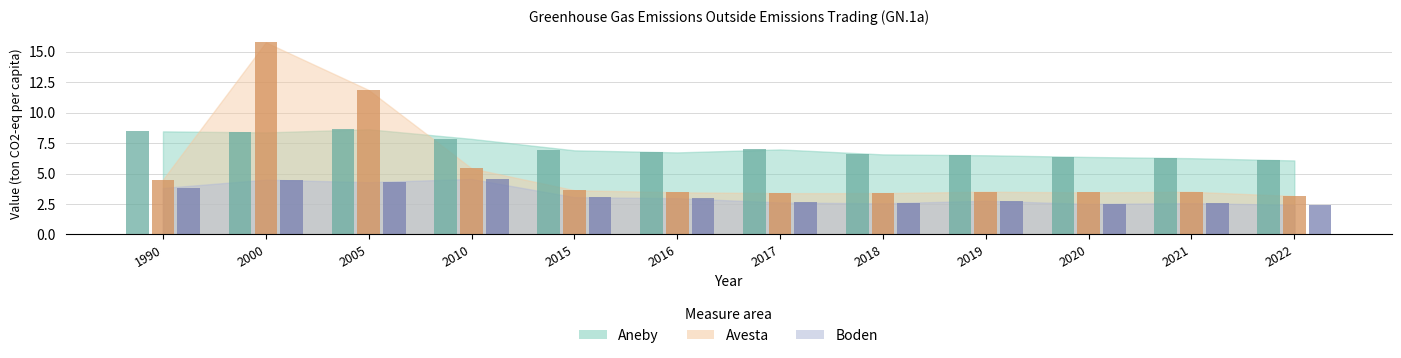

What is the sum of the Aneby values at 1990 and 2019?

15.0